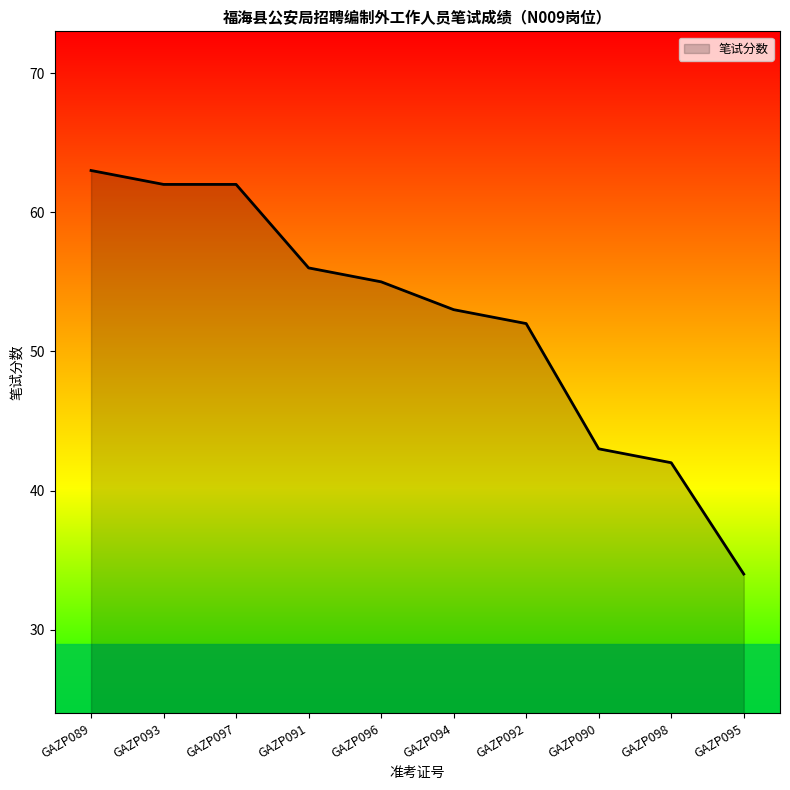

The value at GAZP094 is 70. True or false?

False